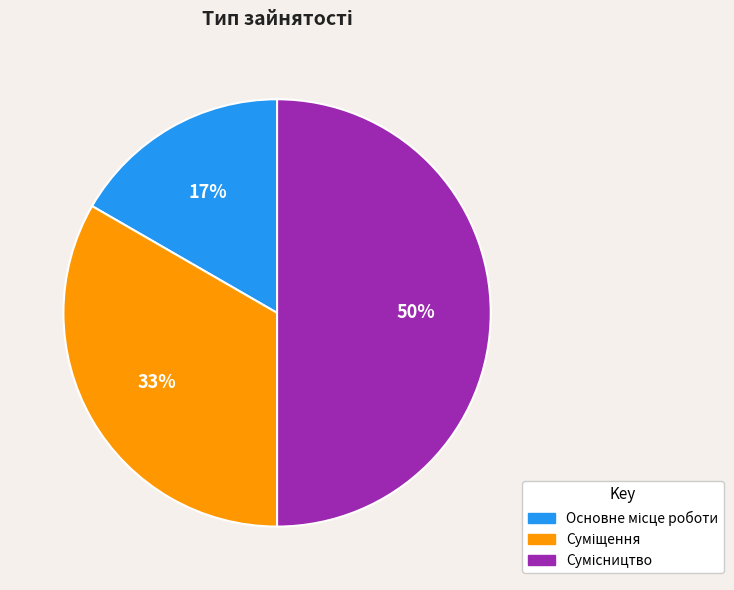

To the nearest percent, what is the average slice percentage?

33%